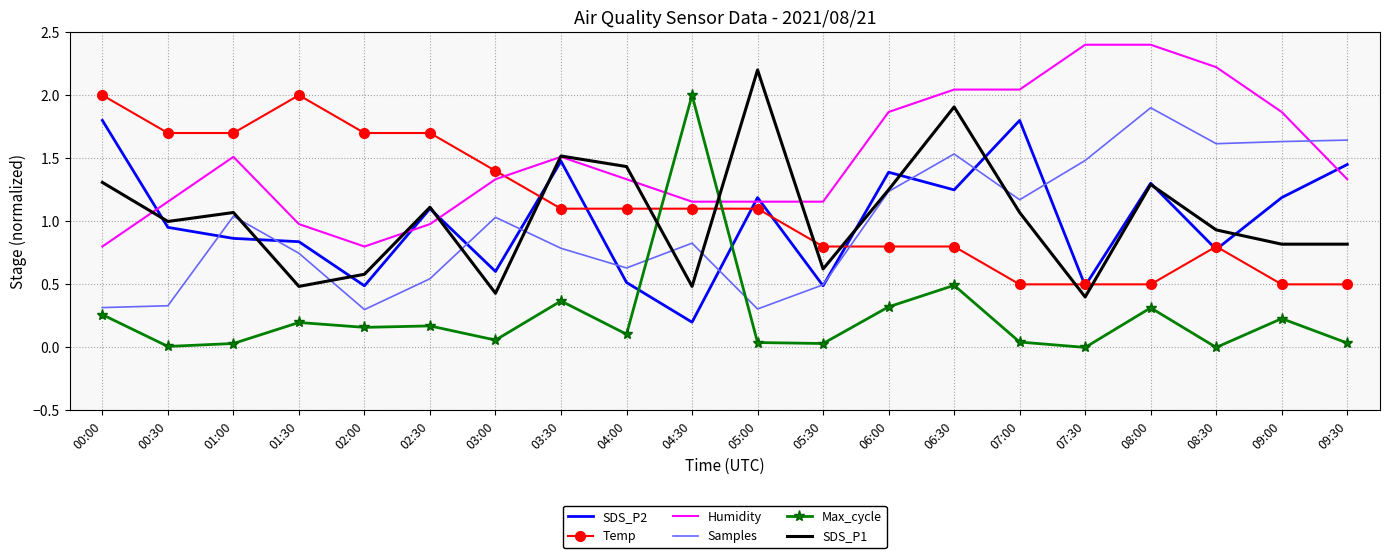

What is the maximum value shown in the chart?

2.4